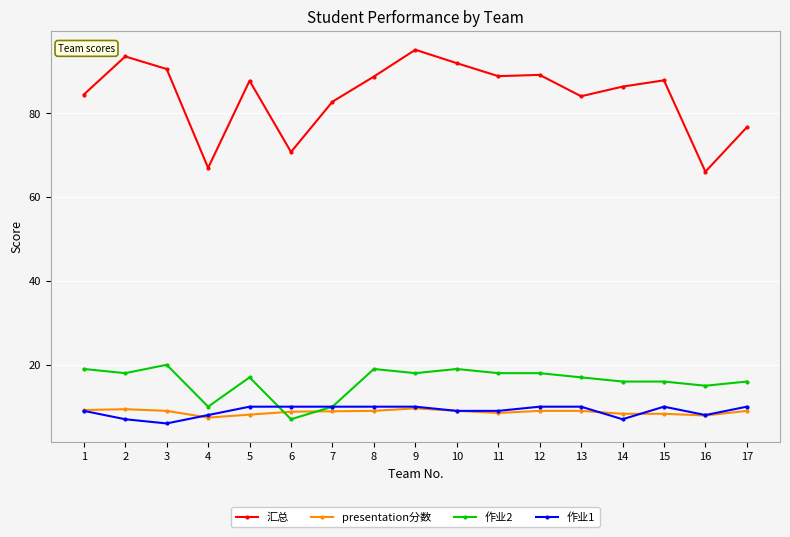

Which category has the highest value across all series?

9